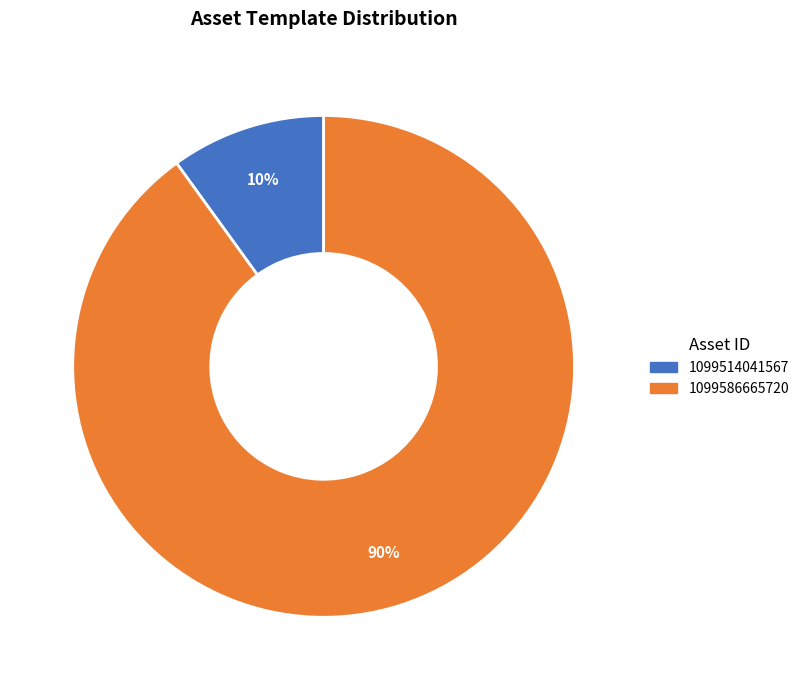

Approximately how many times larger is the value at 1099514041567 compared to 1099586665720?

0.1